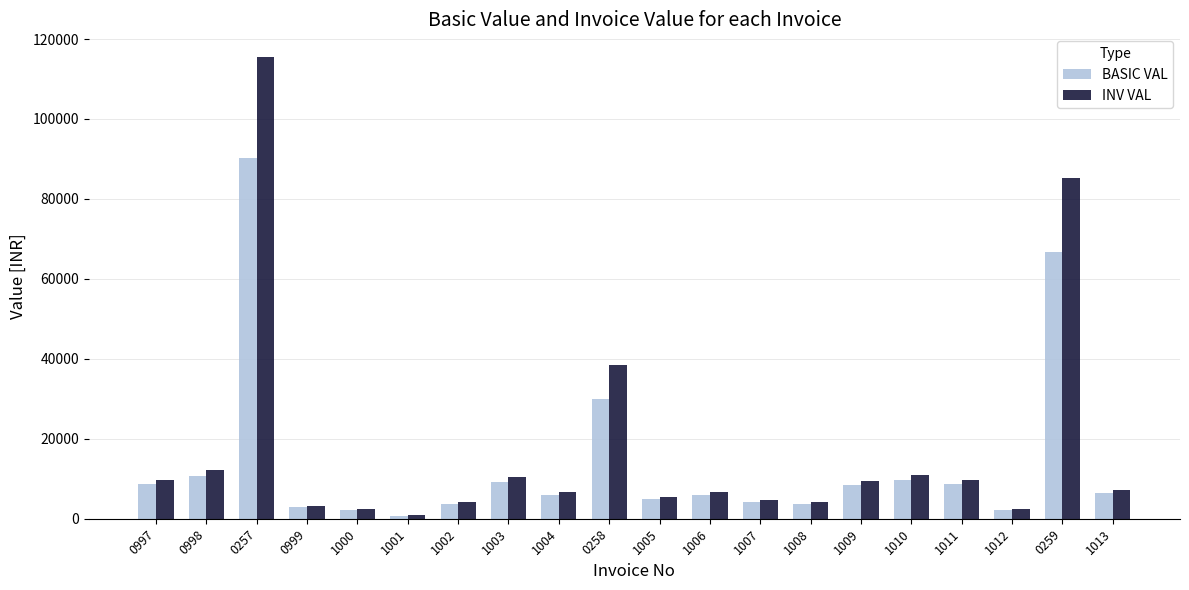

What is the difference between the second highest and minimum values in the INV VAL series?

84400.1